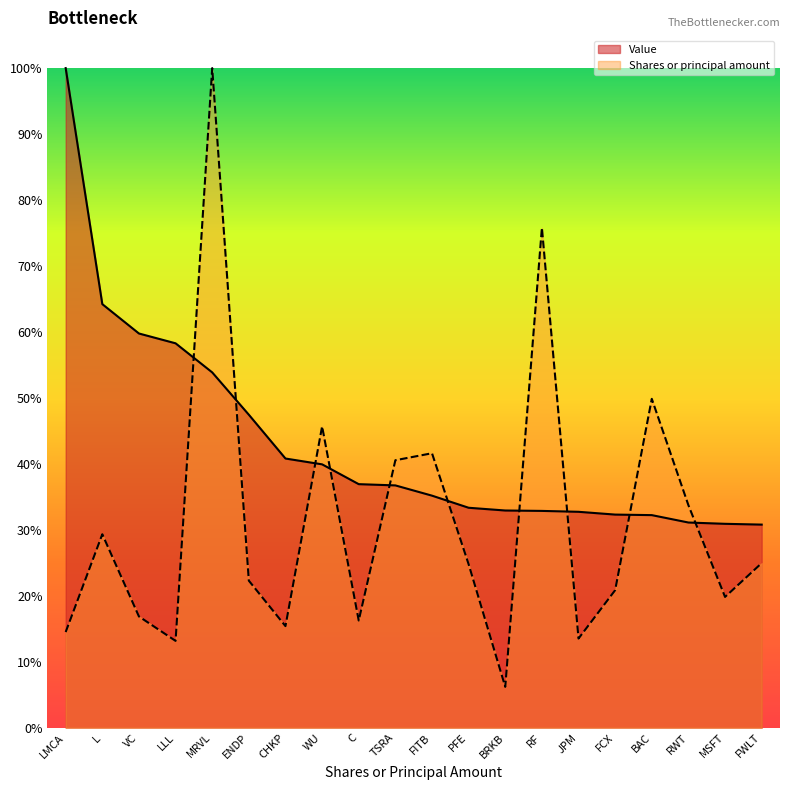

What is the total value across all series at CHKP?

0.6